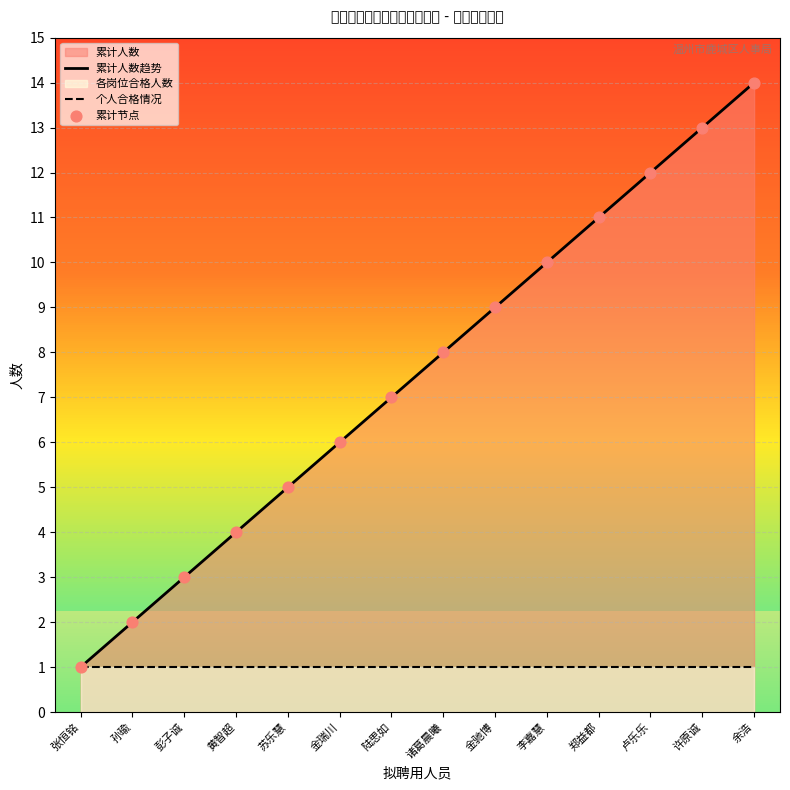

Which series reaches the minimum Y coordinate?

累计人数趋势